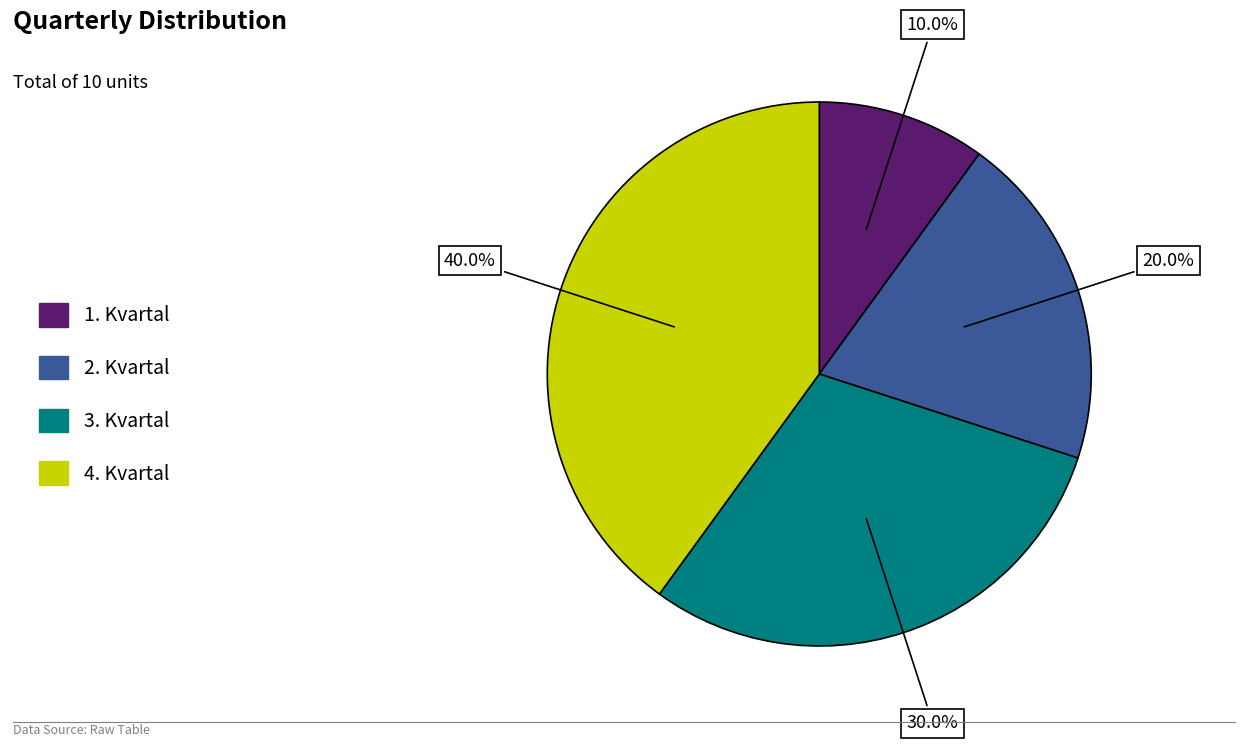

Is there a majority slice in this chart?

No